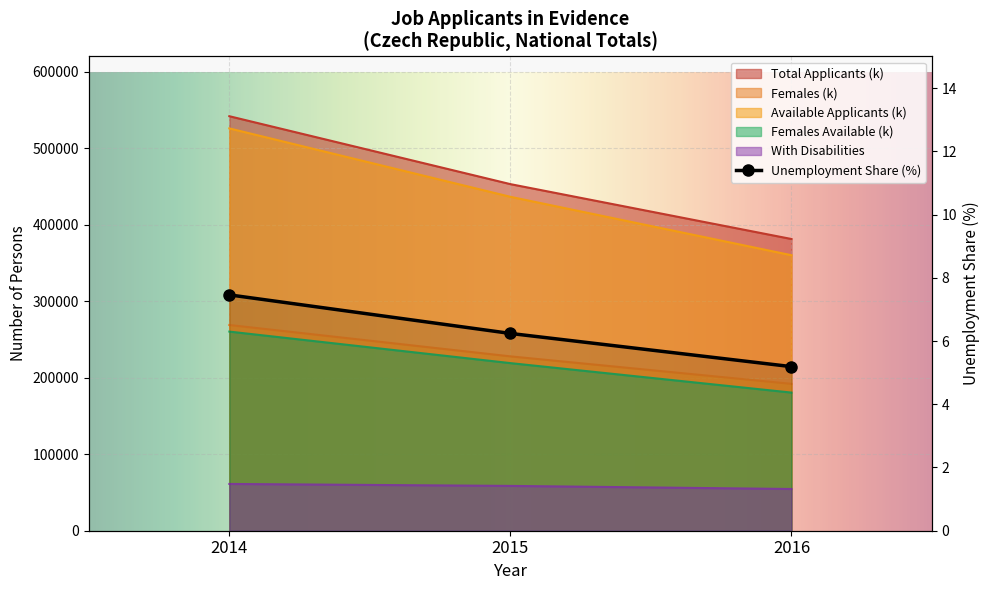

What is the sum of all Females Available (k) values?

660032.0